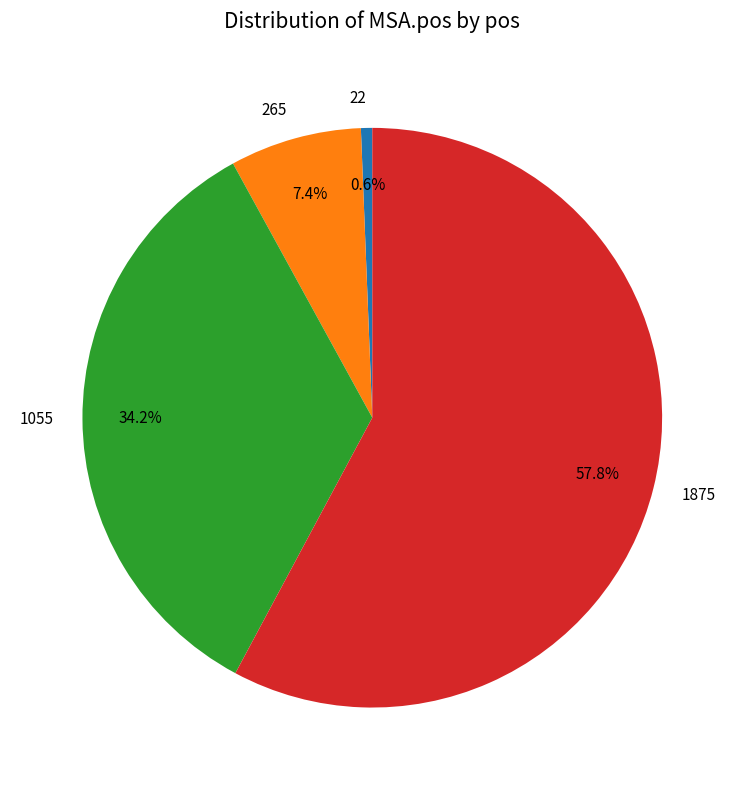

Which slice is the smallest?

22